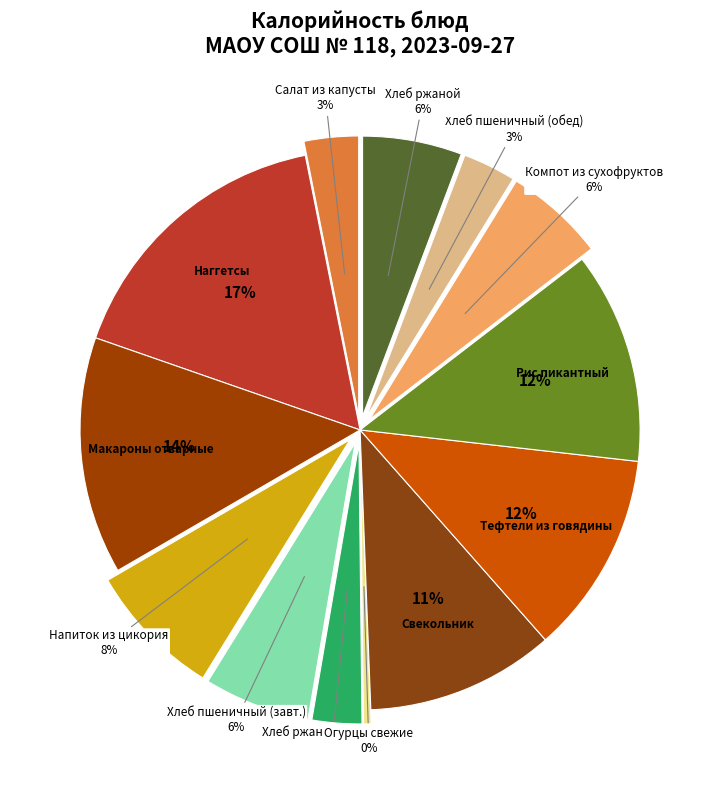

Is it true that Хлеб ржаной is 6% of the pie?

True